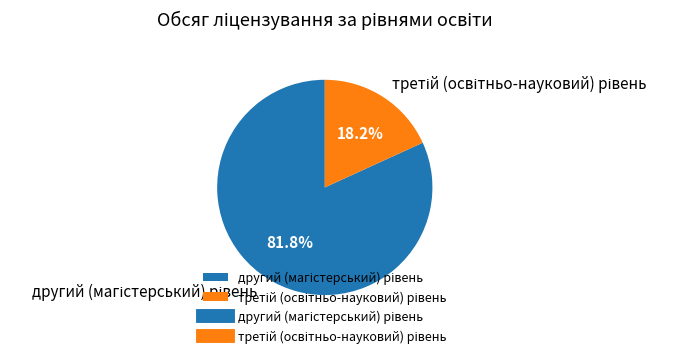

Is there any slice that represents more than half of the pie?

Yes